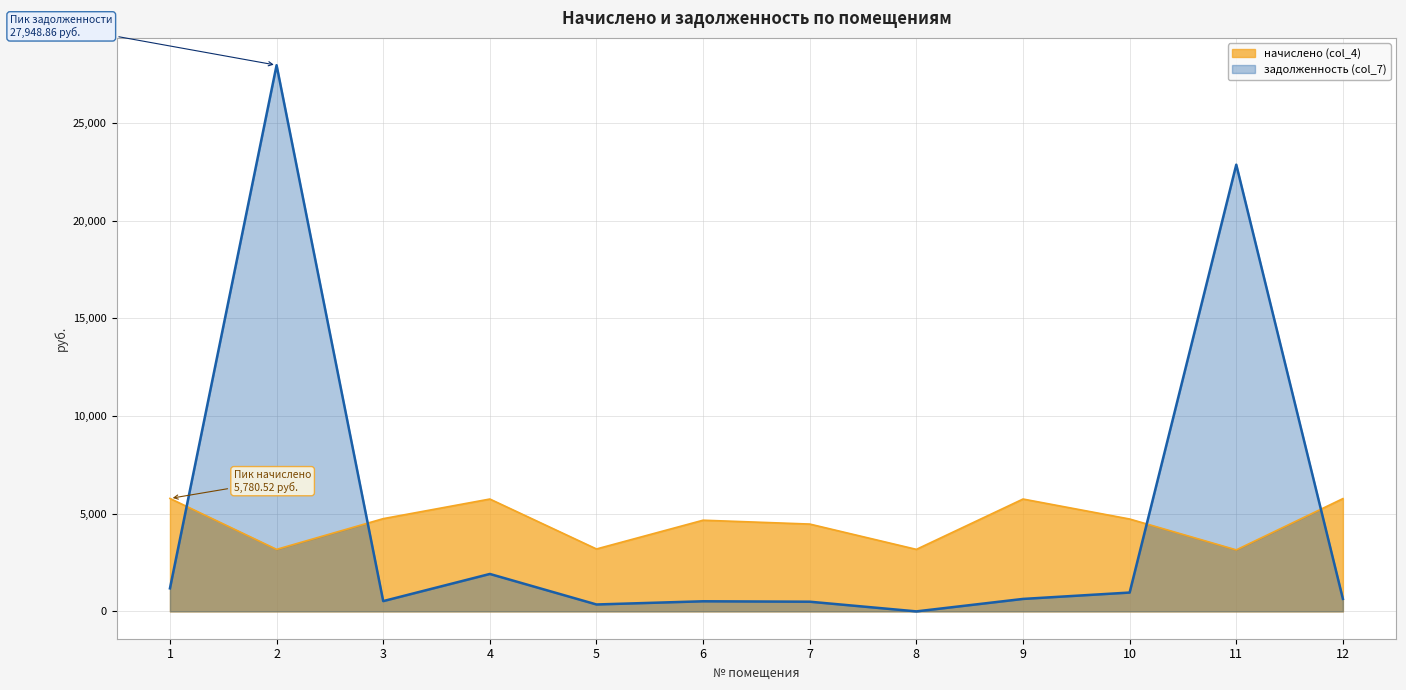

List the labels in order of начислено (col_4) value, largest first.

1, 12, 4, 9, 3, 10, 6, 7, 5, 2, 8, 11